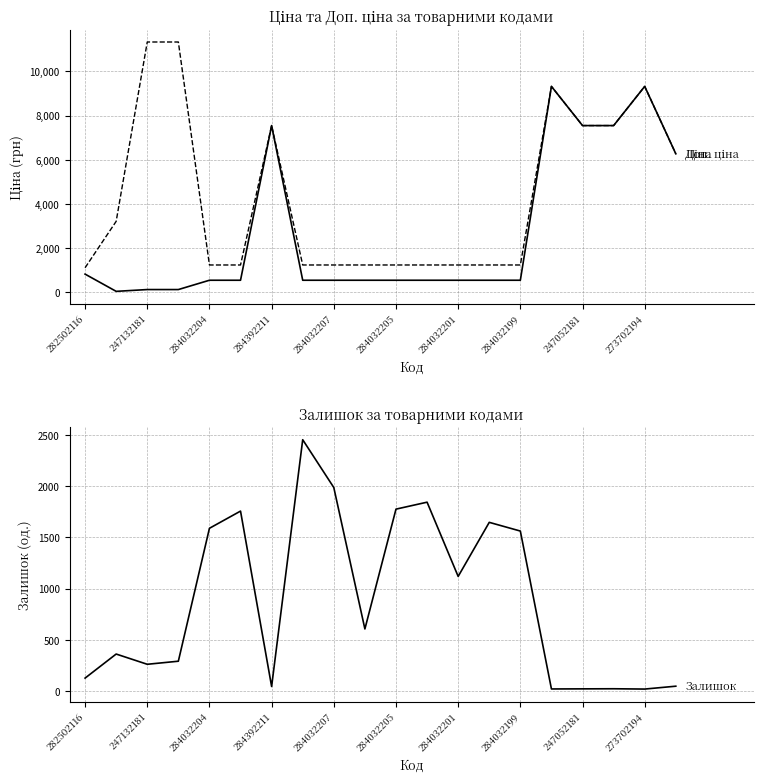

What is the label of the 6th point from the right?

284032199